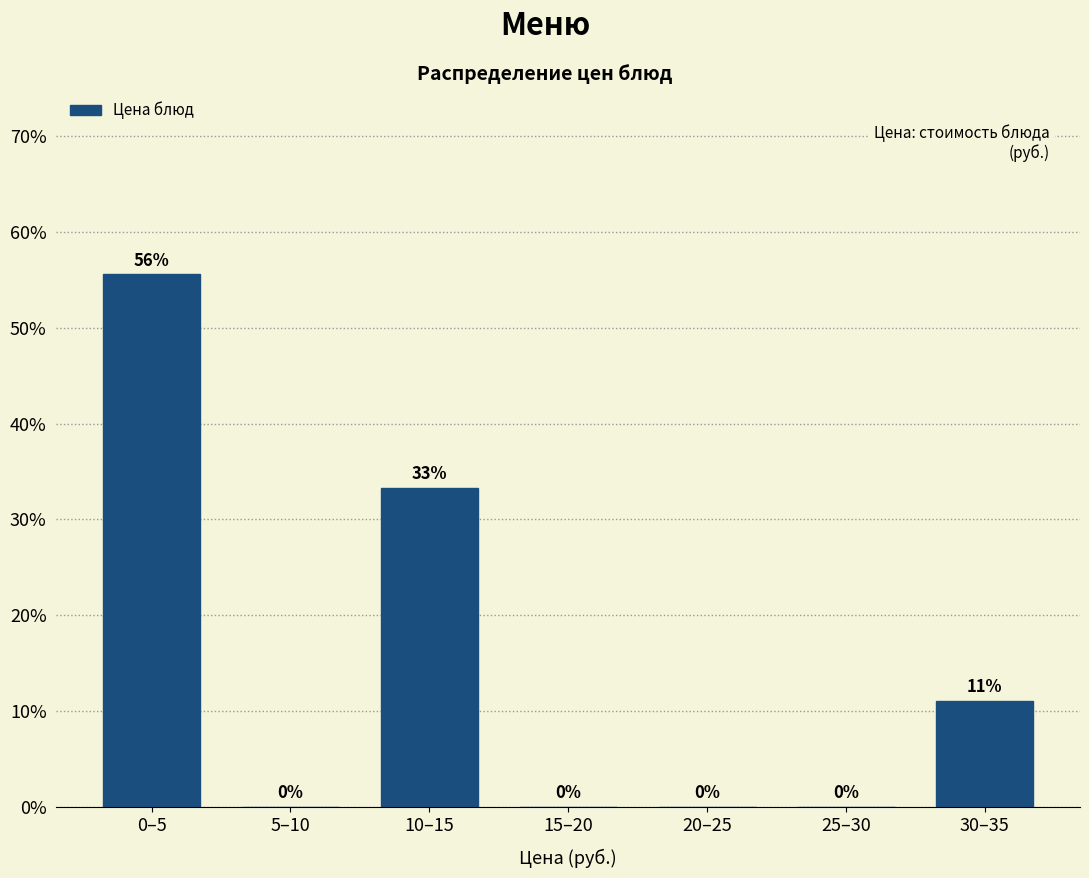

At which category does the chart reach its peak across all series?

0–5